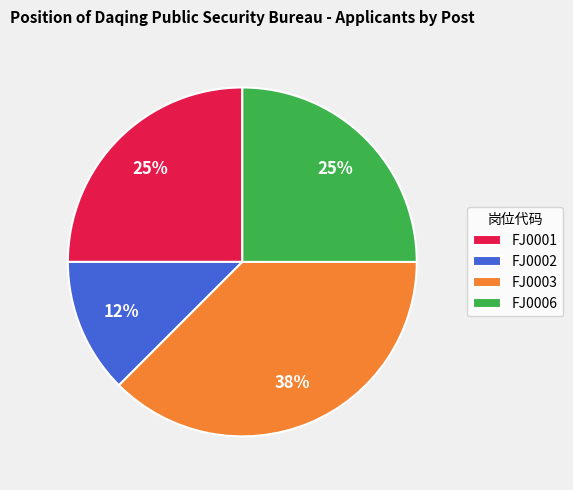

Between FJ0006 and FJ0002, which is larger?

FJ0006